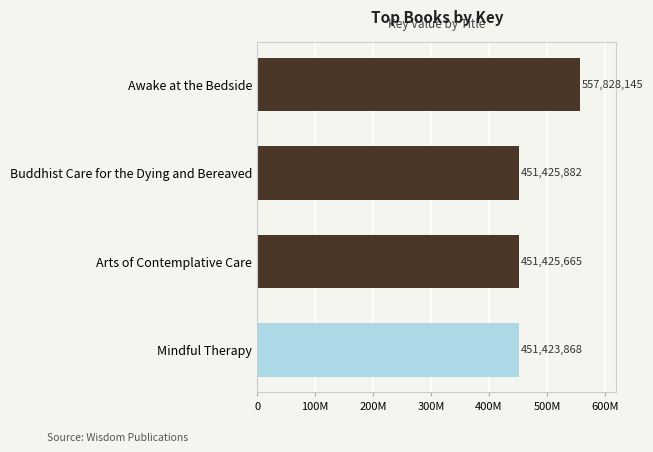

Does the chart contain any negative values?

No